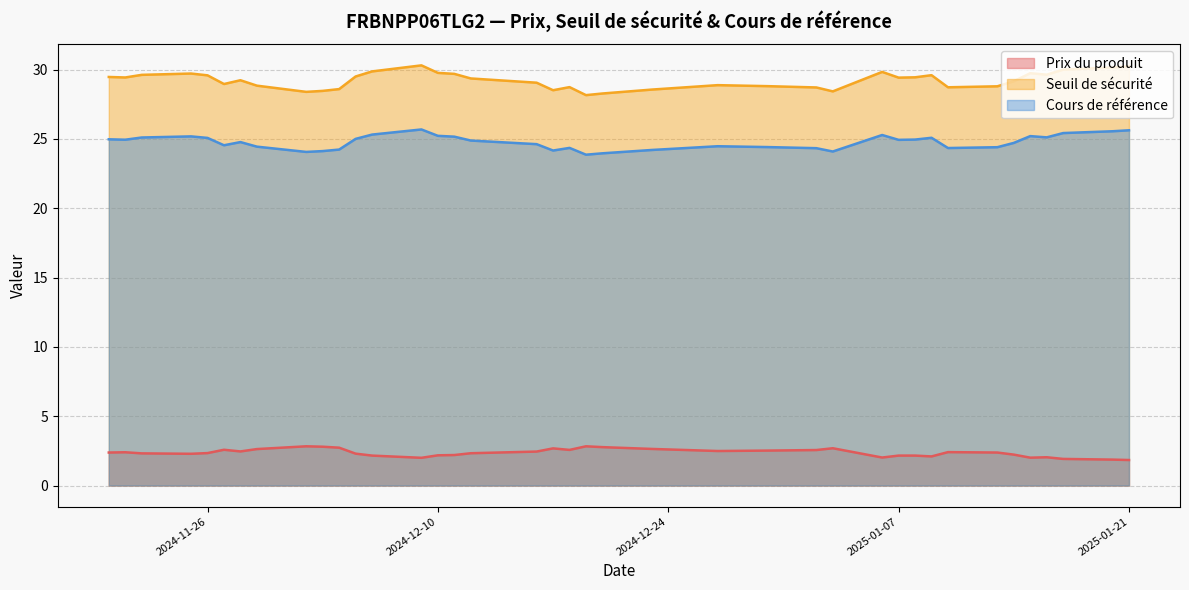

How many values in the Cours de référence series exceed 24?

37